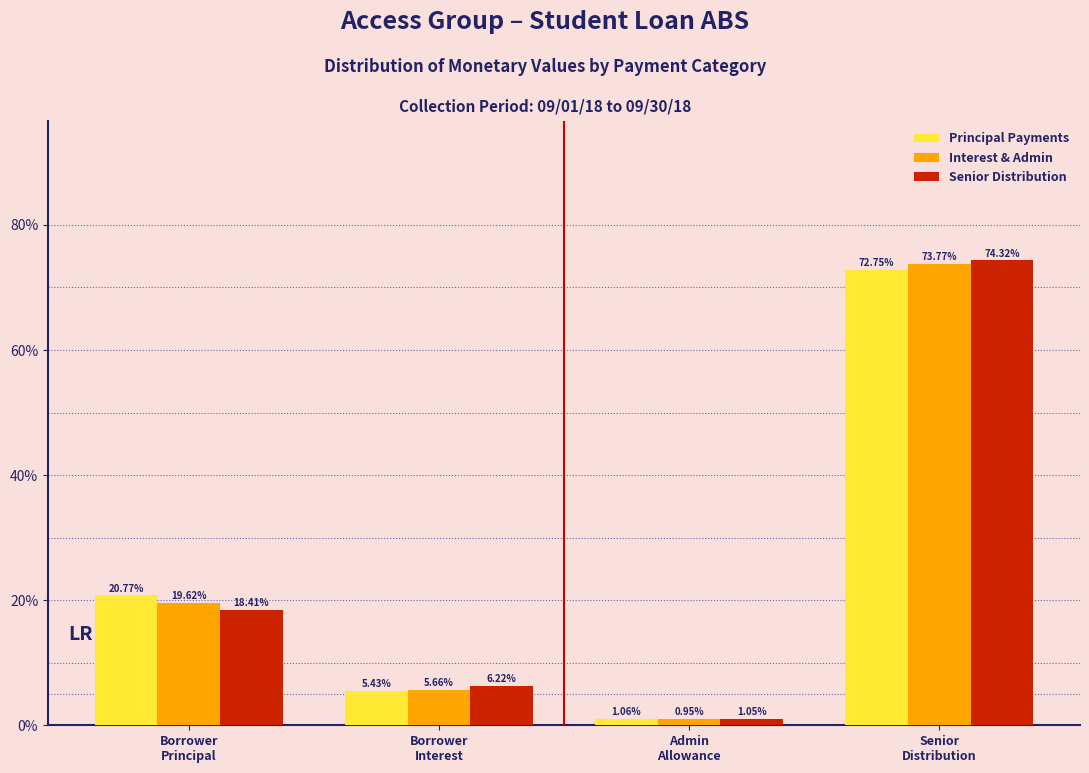

Which series has the widest spread of values?

Senior Distribution